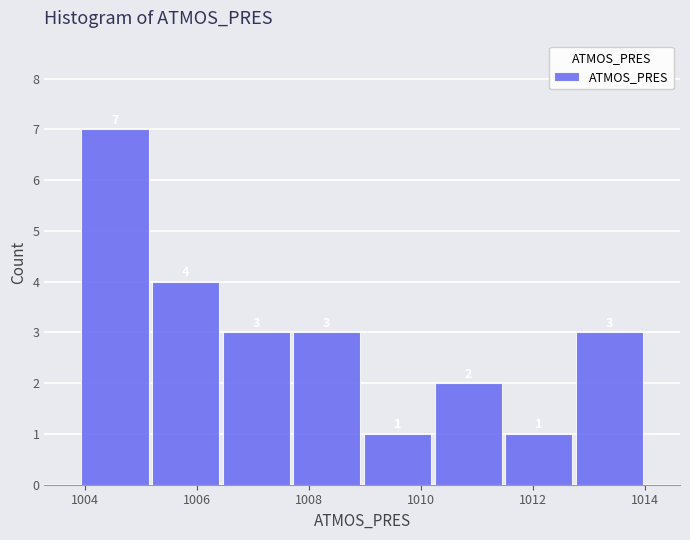

Reading left to right, list every bar in this chart as the range it spans on the x-axis followed by its height. The bar edges are not printed on the chart, so give them approximately, as read against the axis.

1004.0 to 1005.2: 7
1005.2 to 1006.4: 4
1006.4 to 1007.6: 3
1007.6 to 1009.0: 3
1009.0 to 1010.2: 1
1010.2 to 1011.4: 2
1011.4 to 1012.8: 1
1012.8 to 1014.0: 3